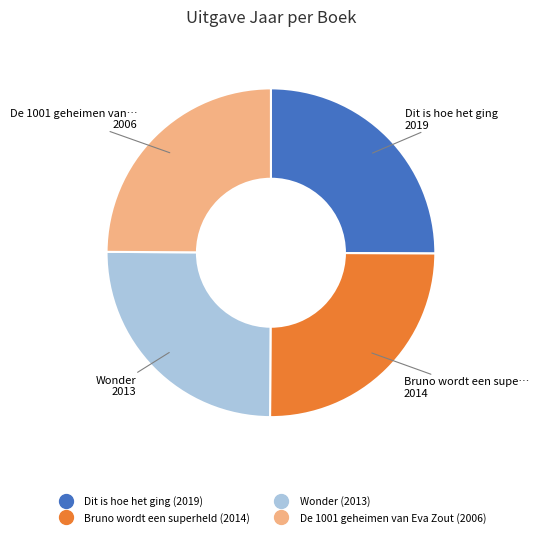

Does Bruno wordt een superheld represent more than half of the total?

No